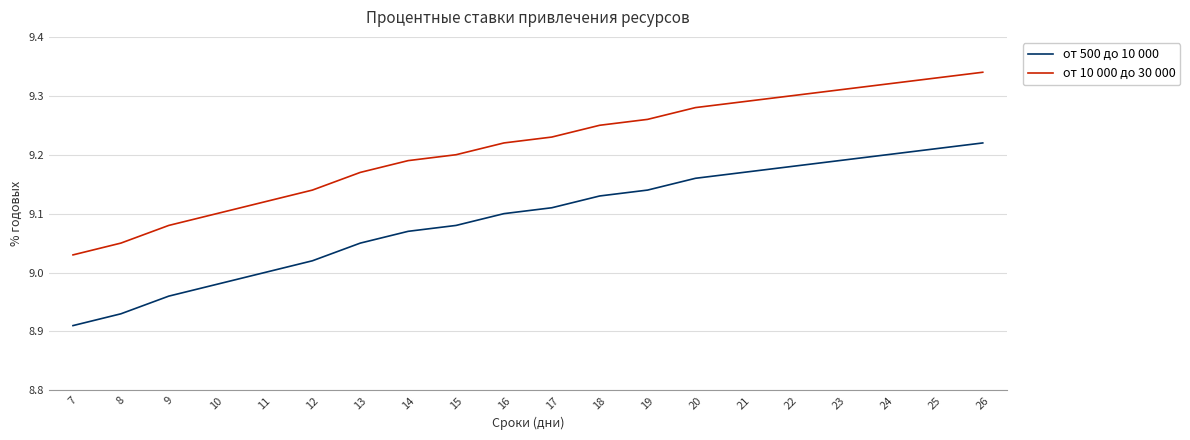

The value of от 10 000 до 30 000 at 14 is 9.2. True or false?

True